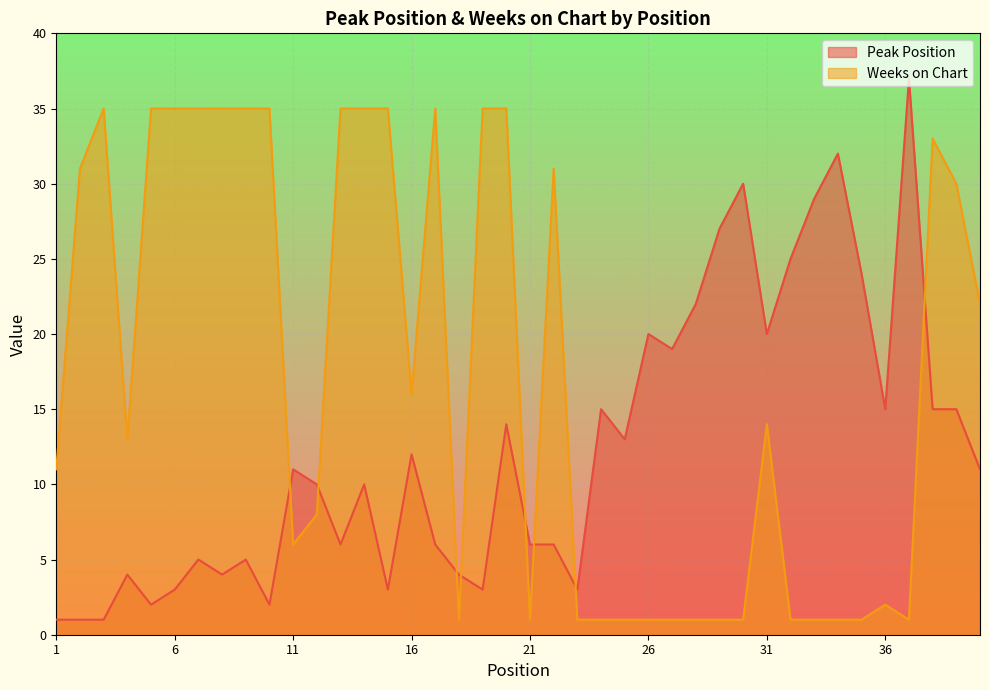

Reading right to left, list all the values displayed in this chart.

Peak Position: 40=11	39=15	38=15	37=37	36=15	35=24	34=32	33=29	32=25	31=20	30=30	29=27	28=22	27=19	26=20	25=13	24=15	23=3	22=6	21=6	20=14	19=3	18=4	17=6	16=12	15=3	14=10	13=6	12=10	11=11	10=2	9=5	8=4	7=5	6=3	5=2	4=4	3=1	2=1	1=1
Weeks on Chart: 40=22	39=30	38=33	37=1	36=2	35=1	34=1	33=1	32=1	31=14	30=1	29=1	28=1	27=1	26=1	25=1	24=1	23=1	22=31	21=1	20=35	19=35	18=1	17=35	16=16	15=35	14=35	13=35	12=8	11=6	10=35	9=35	8=35	7=35	6=35	5=35	4=13	3=35	2=31	1=11